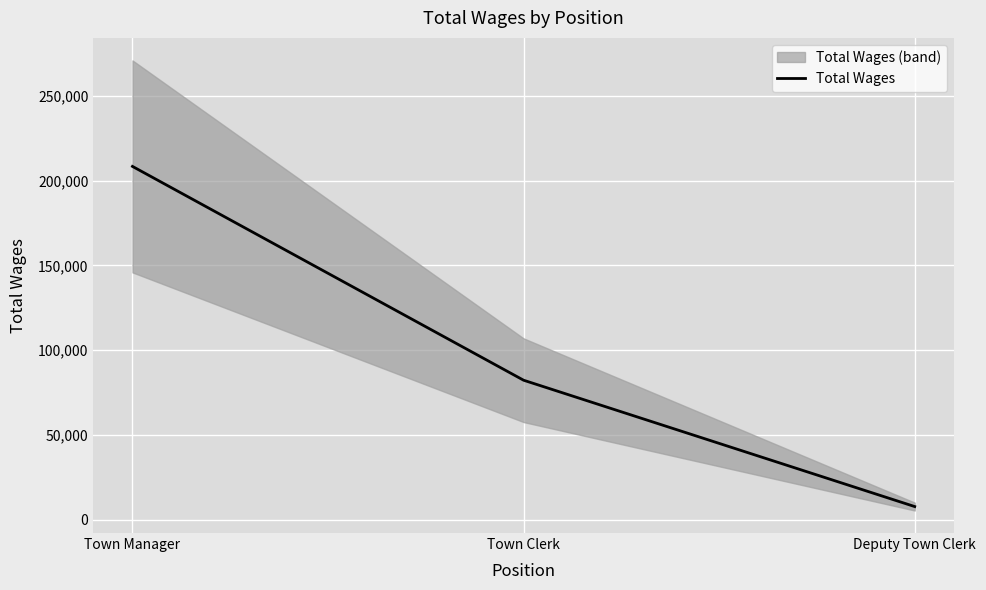

What is the greatest value displayed?

208326